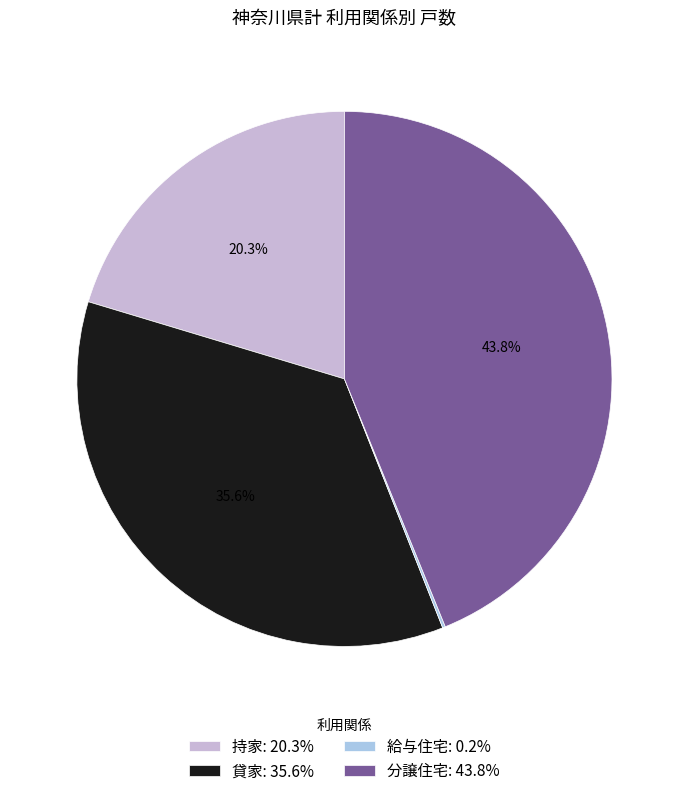

What is the ratio of the value at 貸家: 35.6% to the value at 分譲住宅: 43.8%?

0.8